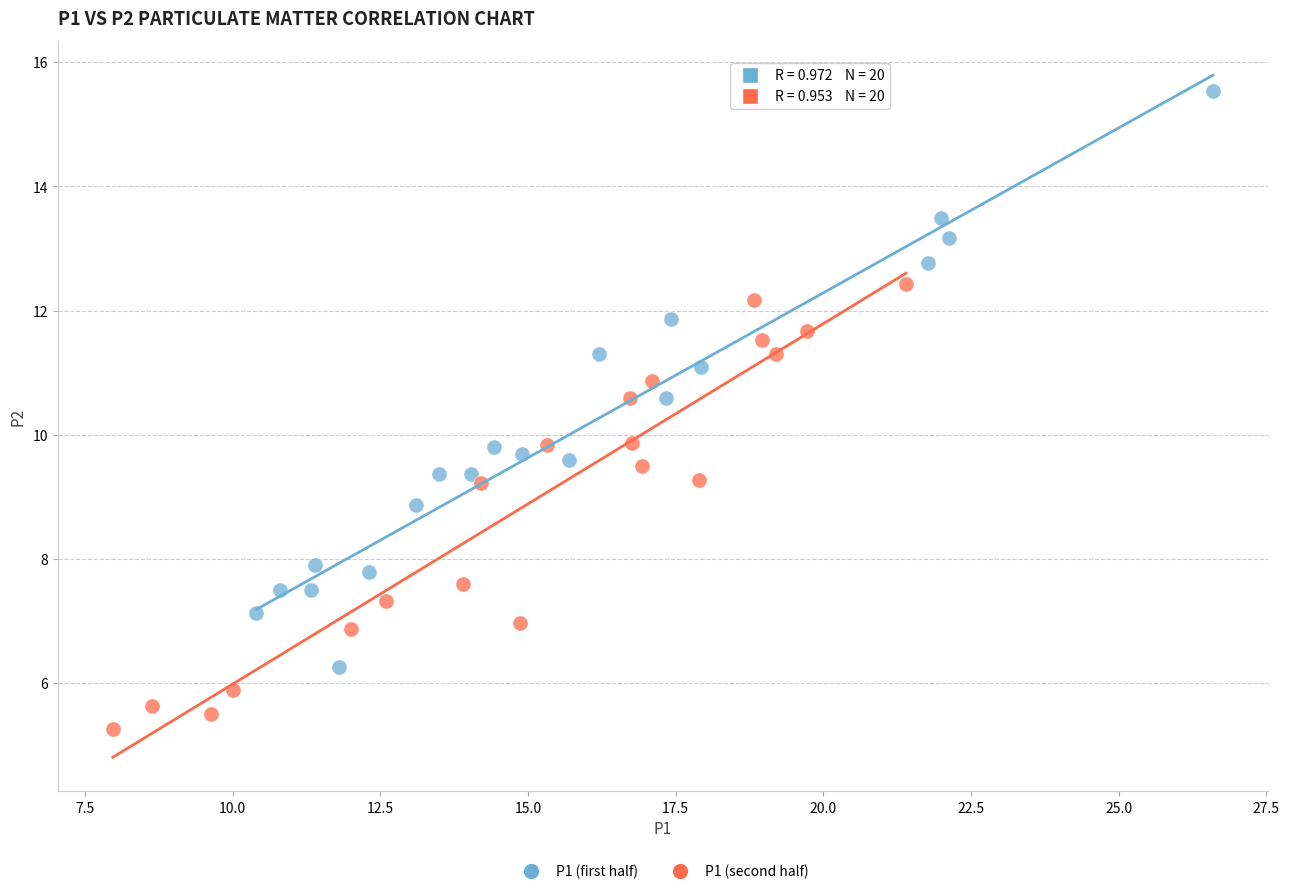

Which series has the largest Y range (max minus min)?

P1 (first half)